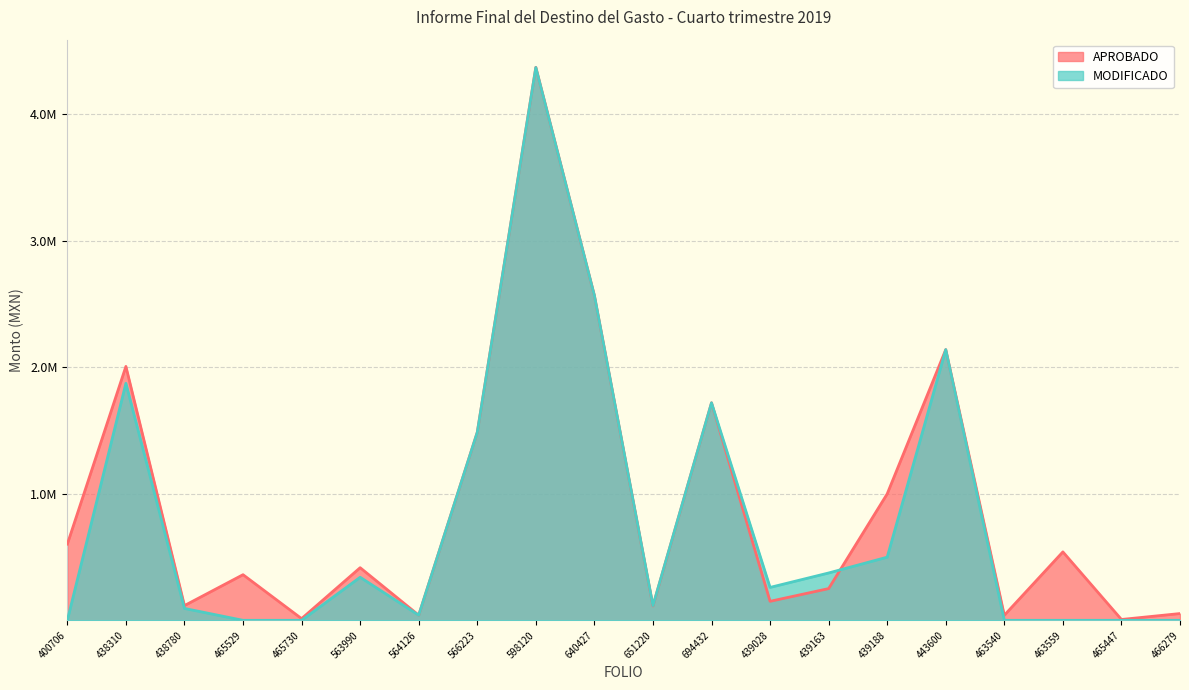

At how many categories does at least one series exceed 182098?

13